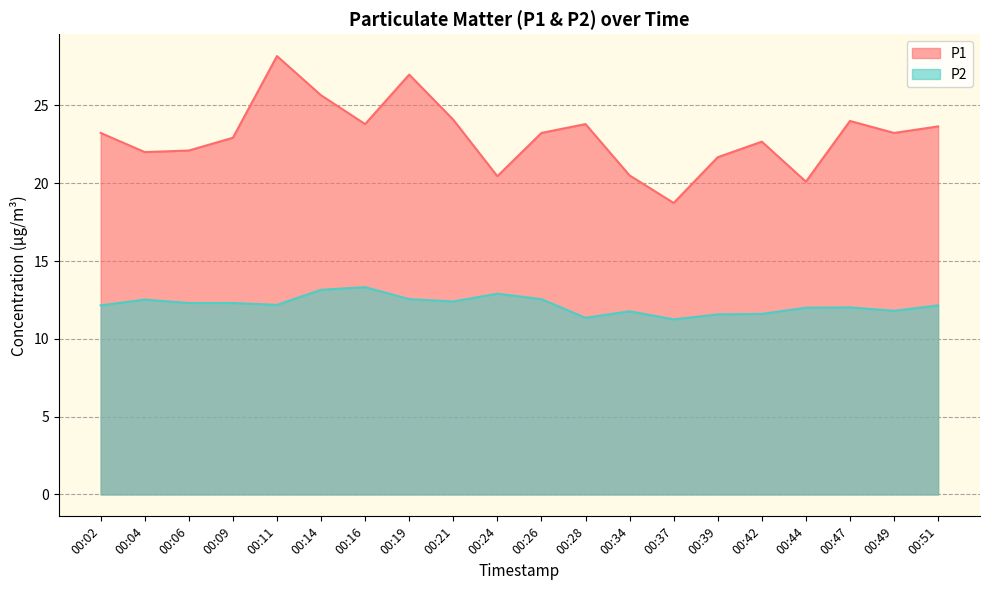

How many lines are shown in the chart?

2